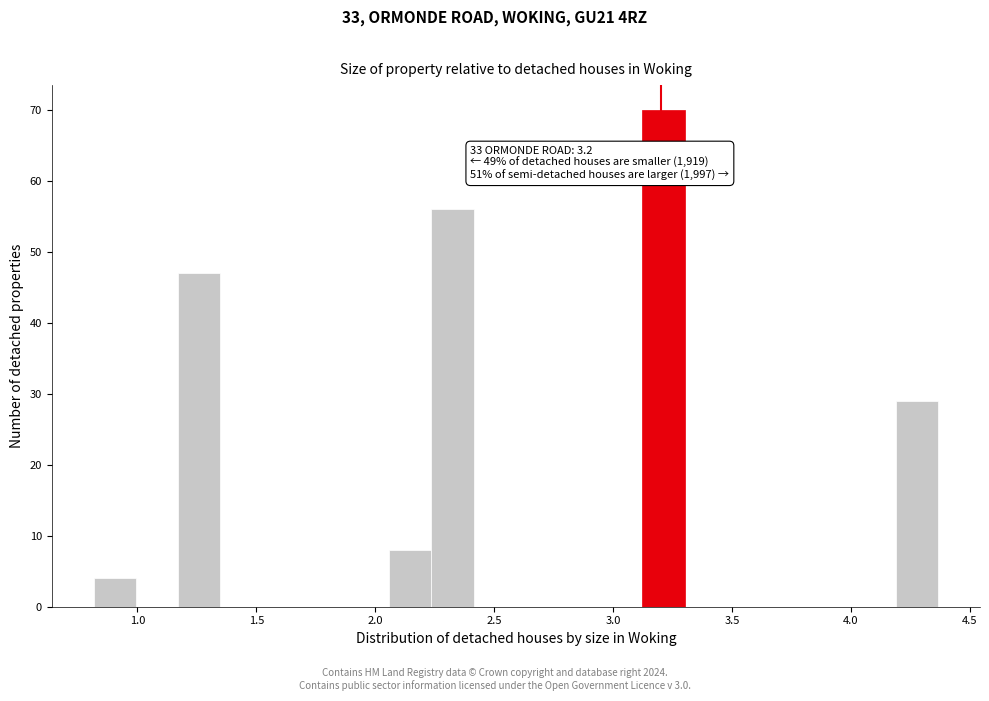

Around what value on the x-axis is the tallest bar? Give the approximate position of its centre, as read against the axis.

3.20